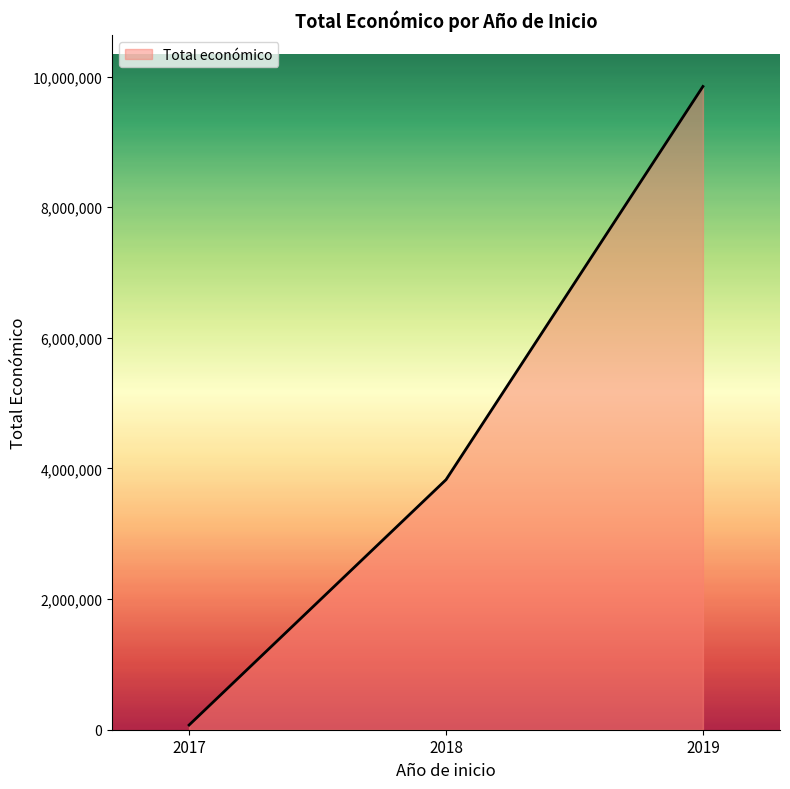

Approximately how many times larger is the value at 2018 compared to 2019?

0.4